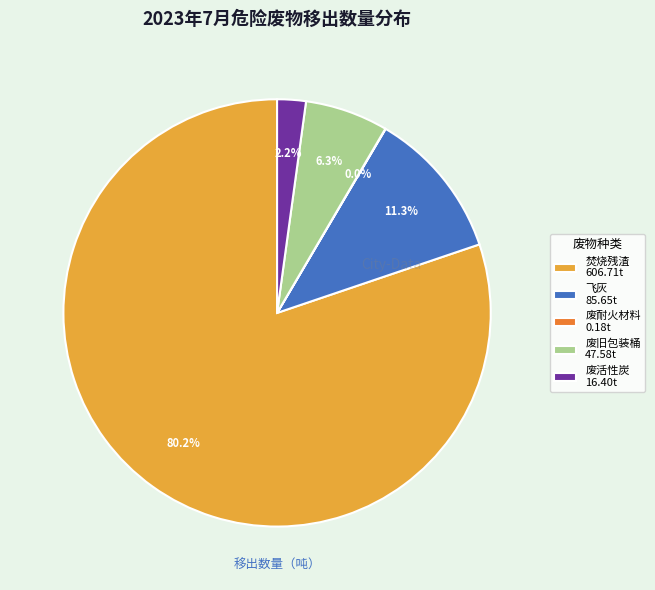

Is there any slice that represents more than half of the pie?

Yes